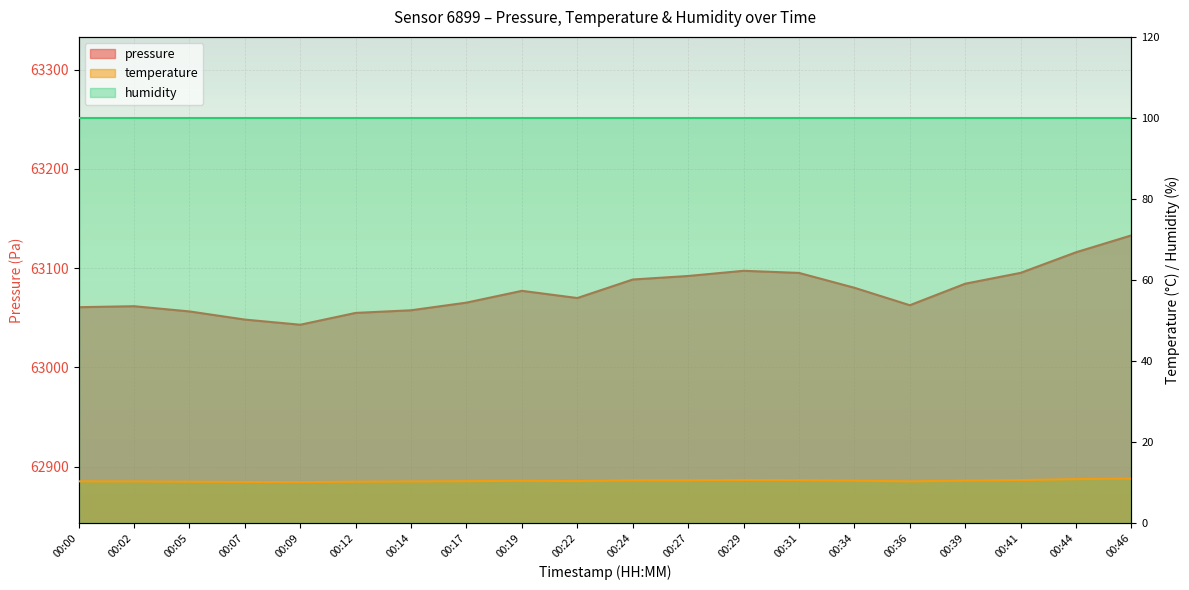

What is the minimum value shown in the chart?

10.1